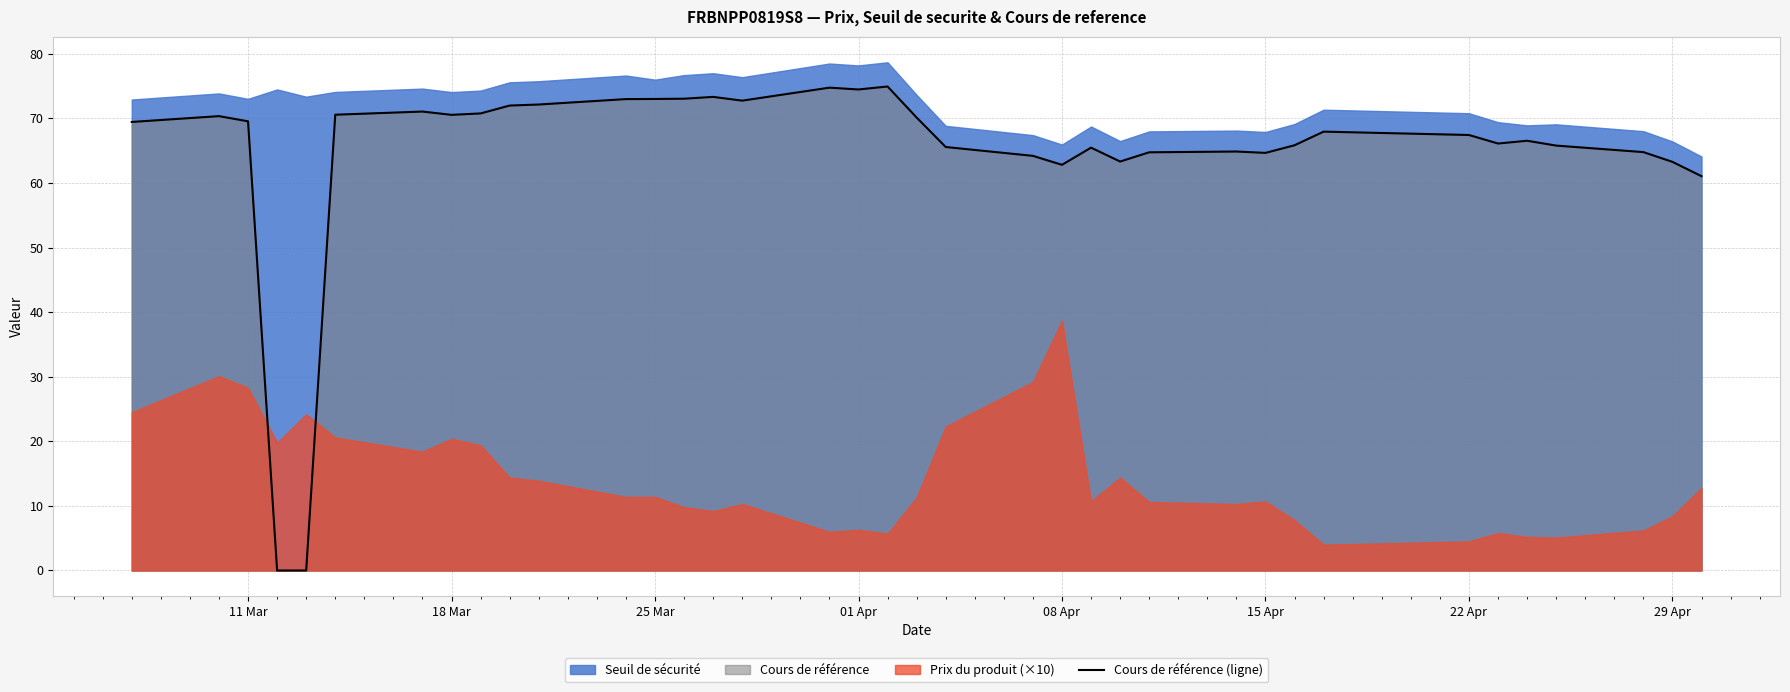

True or false: Cours de référence (ligne) has a value of 27.2 at 15 Apr.

False